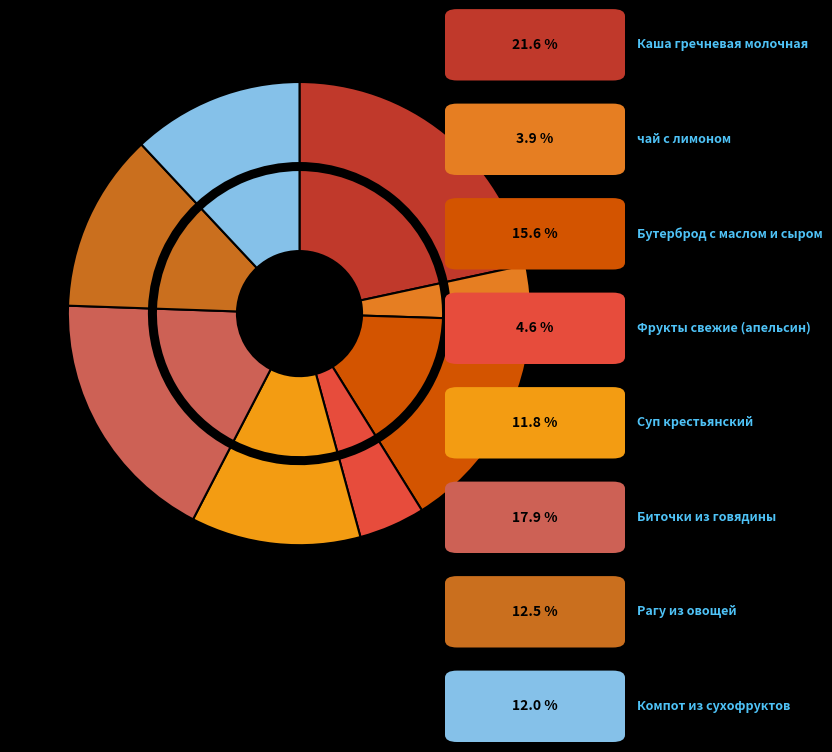

What is the largest slice in the pie chart?

Каша гречневая молочная